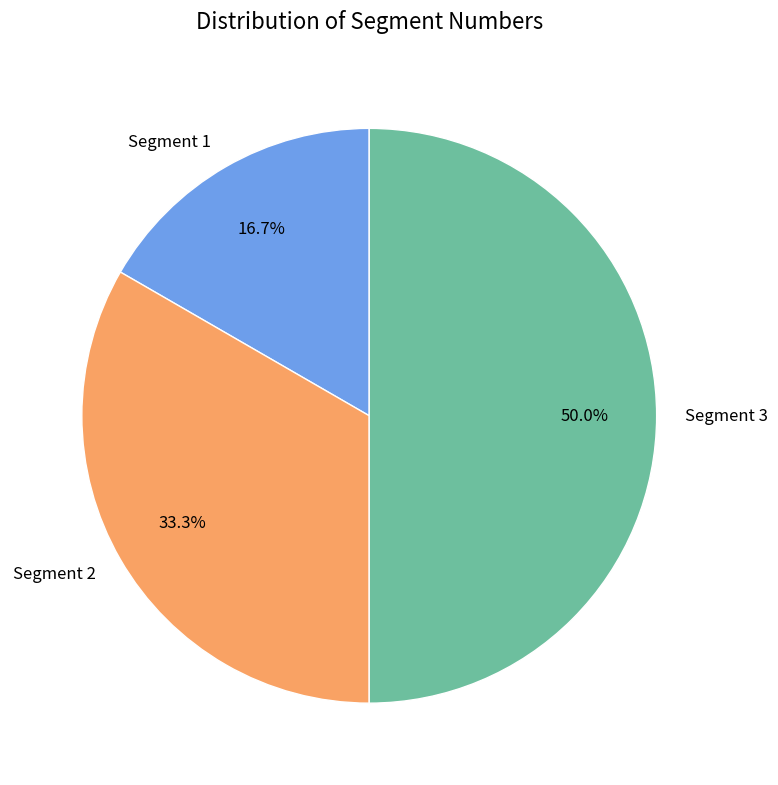

To the nearest percent, what portion does Segment 3 represent?

50%